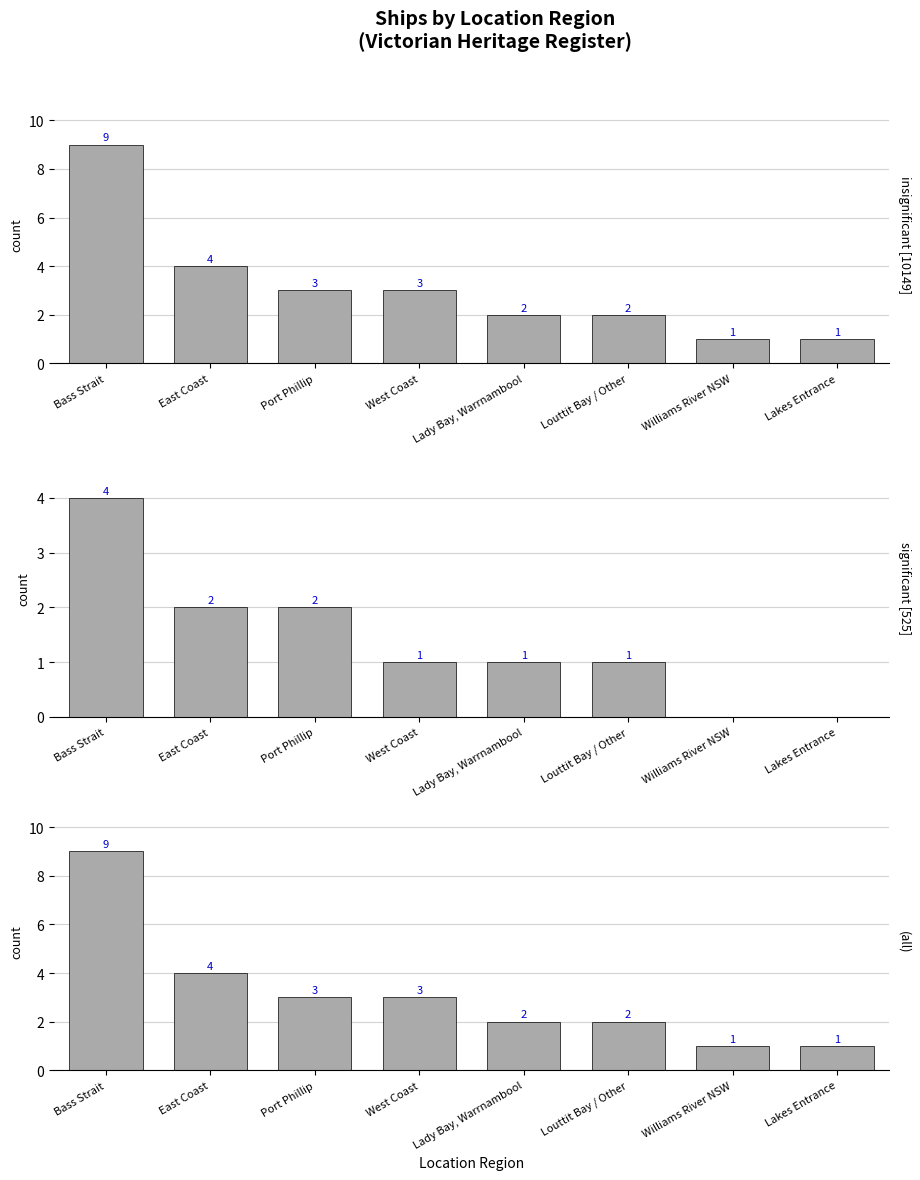

At which label is significant [525] closest to 2?

East Coast